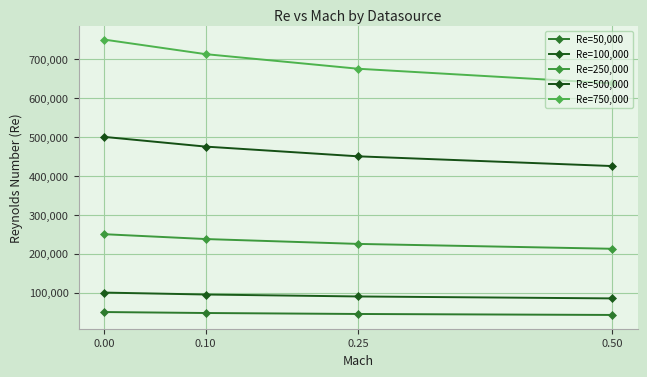

Does the chart display data point markers on the line(s)?

Yes